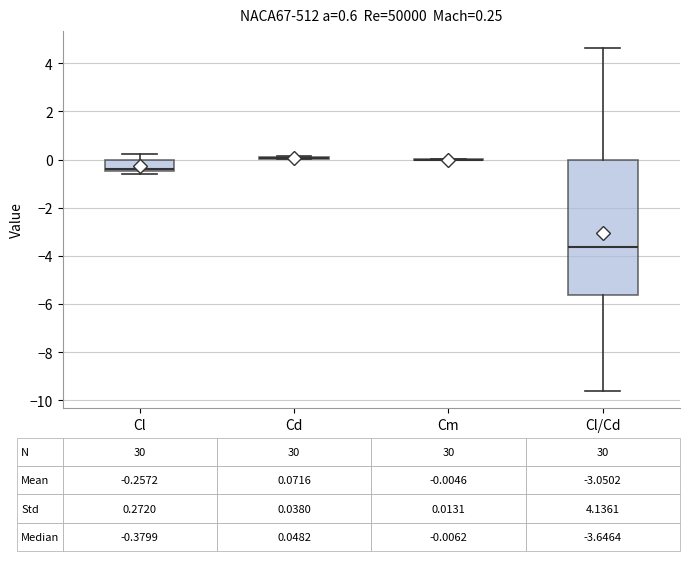

Which box is the tallest, from its lower edge to its upper edge?

Cl/Cd